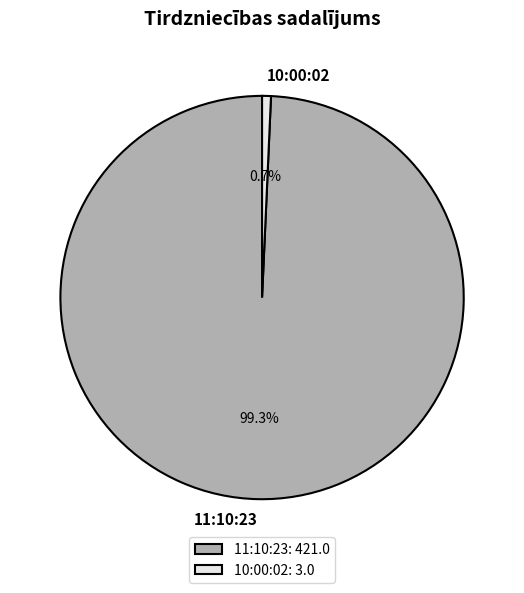

To the nearest percent, what is the difference between the 10:00:02 and 11:10:23 slice percentages?

99%